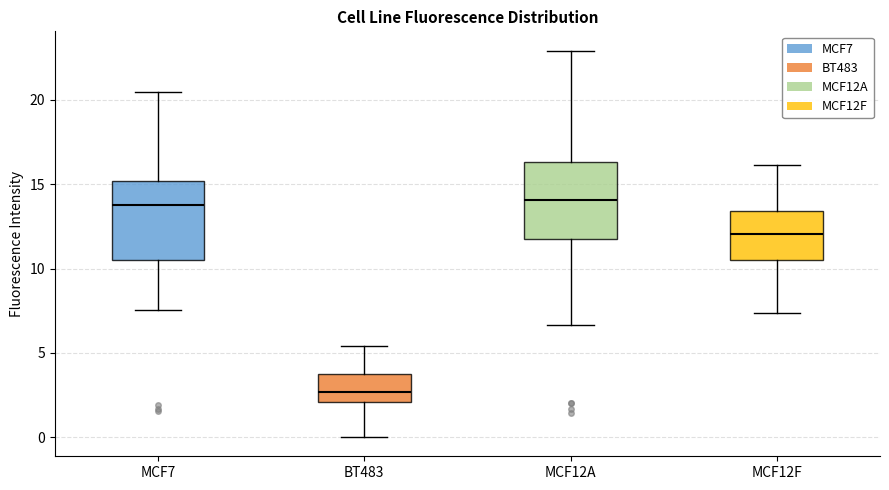

Reading left to right, transcribe this box plot: for each box, give where its median line is, the range the box spans, and where its two whiskers end, as read against the y-axis. The values are not printed on the chart, so give them approximately, as read against the axis.

MCF7: median 14.0, box 10.5 to 15.0, whiskers 7.5 to 20.5
BT483: median 2.5, box 2.0 to 4.0, whiskers 0.0 to 5.5
MCF12A: median 14.0, box 12.0 to 16.5, whiskers 6.5 to 23.0
MCF12F: median 12.0, box 10.5 to 13.5, whiskers 7.5 to 16.0